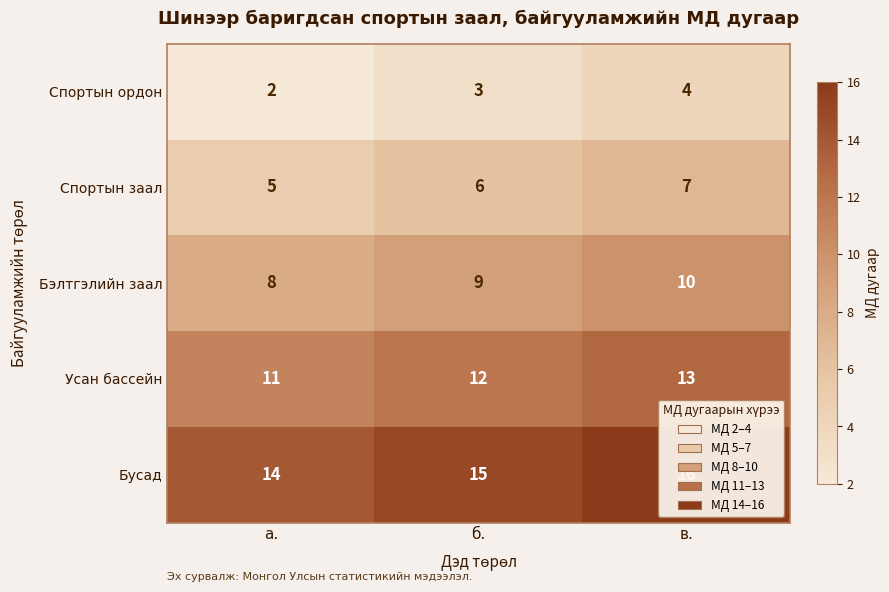

Which series has the largest total across all categories?

Бусад